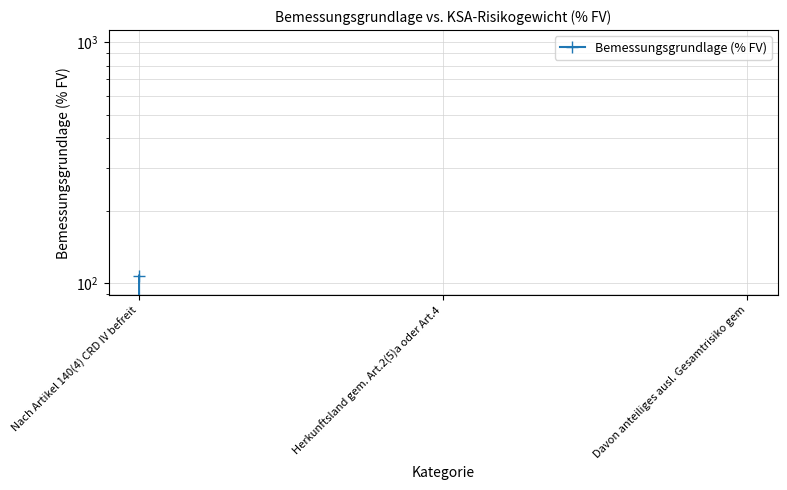

Is it true that the value at Davon anteiliges ausl. Gesamtrisiko gem is 0.0?

True